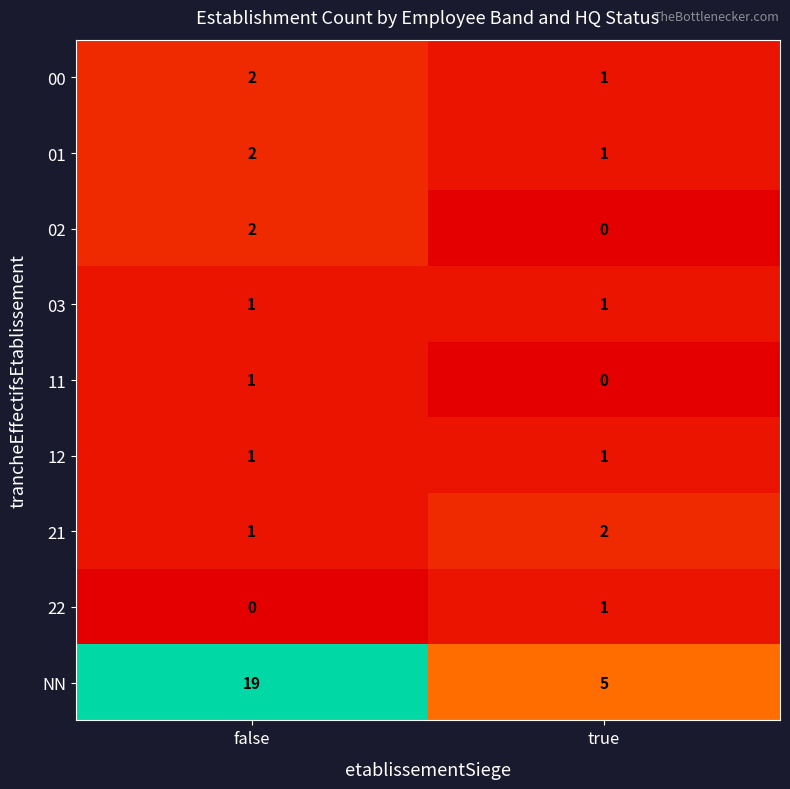

At which label does 00 reach its peak?

false